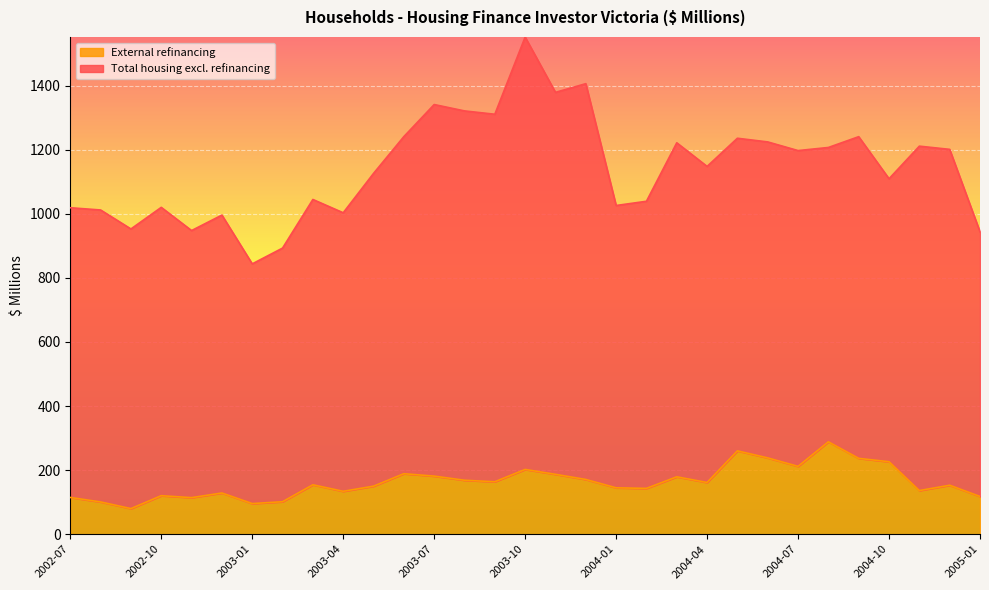

How many lines are shown in the chart?

2